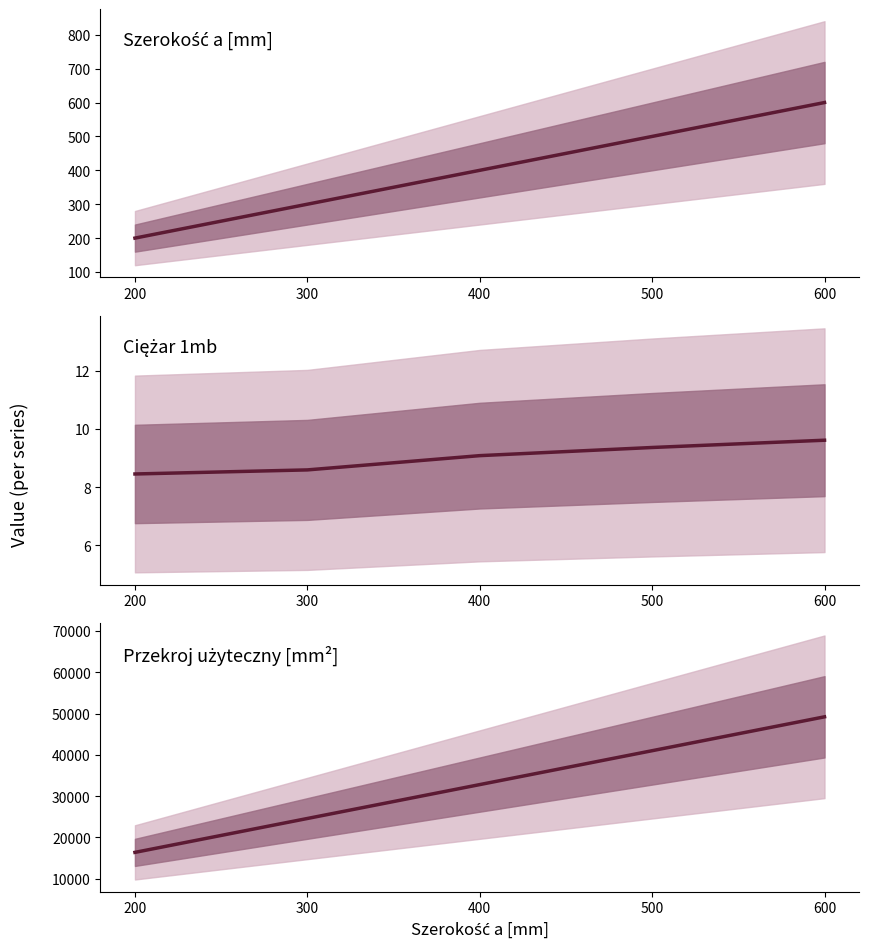

What is the total value across all series at 500?

41509.4